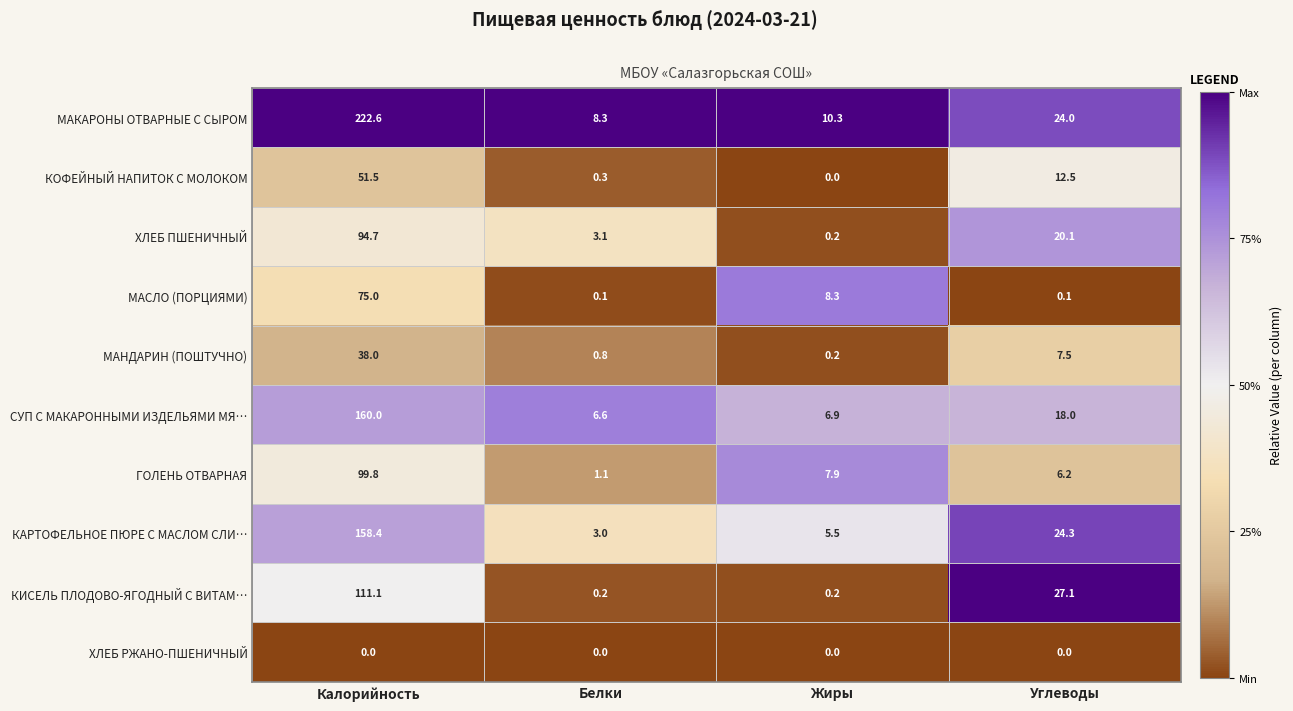

Rank the series at Калорийность from highest to lowest value.

МАКАРОНЫ ОТВАРНЫЕ С СЫРОМ, СУП С МАКАРОННЫМИ ИЗДЕЛЬЯМИ МЯ…, КАРТОФЕЛЬНОЕ ПЮРЕ С МАСЛОМ СЛИ…, КИСЕЛЬ ПЛОДОВО-ЯГОДНЫЙ С ВИТАМ…, ГОЛЕНЬ ОТВАРНАЯ, ХЛЕБ ПШЕНИЧНЫЙ, МАСЛО (ПОРЦИЯМИ), КОФЕЙНЫЙ НАПИТОК С МОЛОКОМ, МАНДАРИН (ПОШТУЧНО), ХЛЕБ РЖАНО-ПШЕНИЧНЫЙ